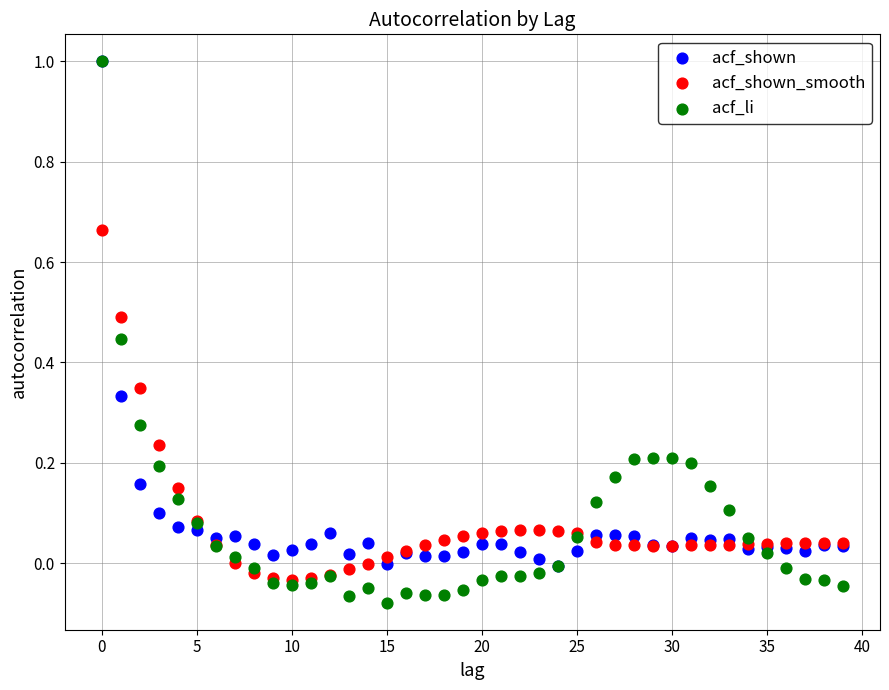

Which series contains the lowest Y value?

acf_li